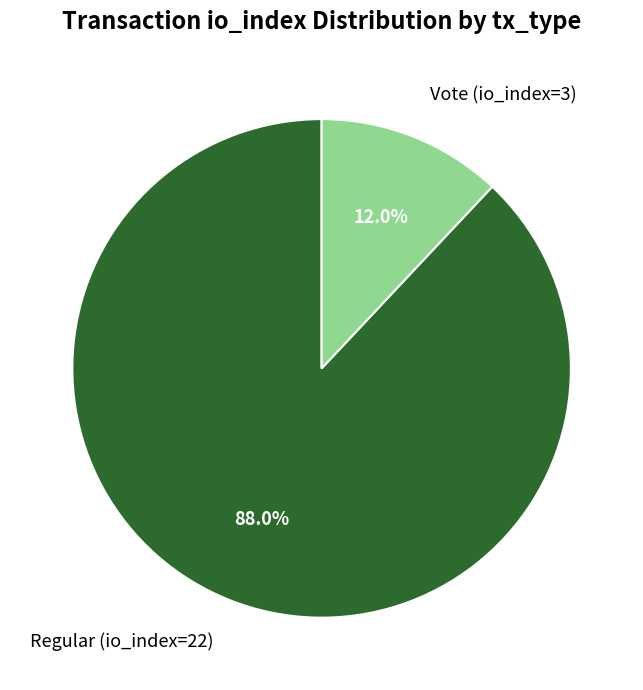

What percentage is the Regular (io_index=22) slice, to the nearest percent?

88%